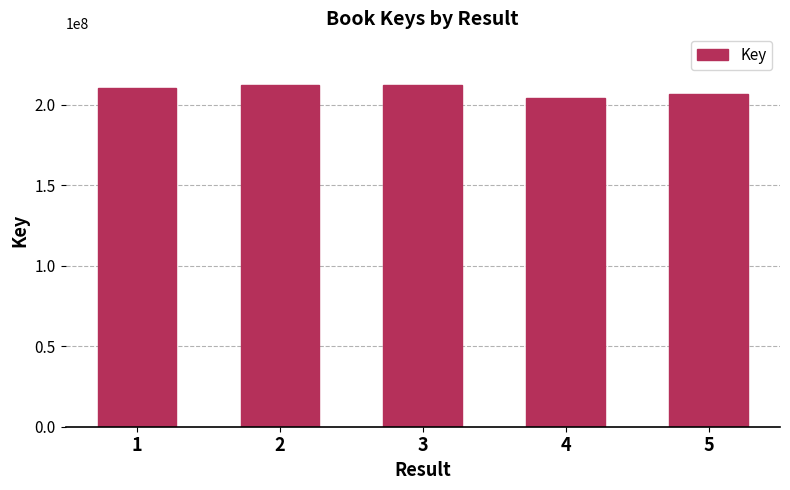

Is it true that the value at 1 is 373721086?

False